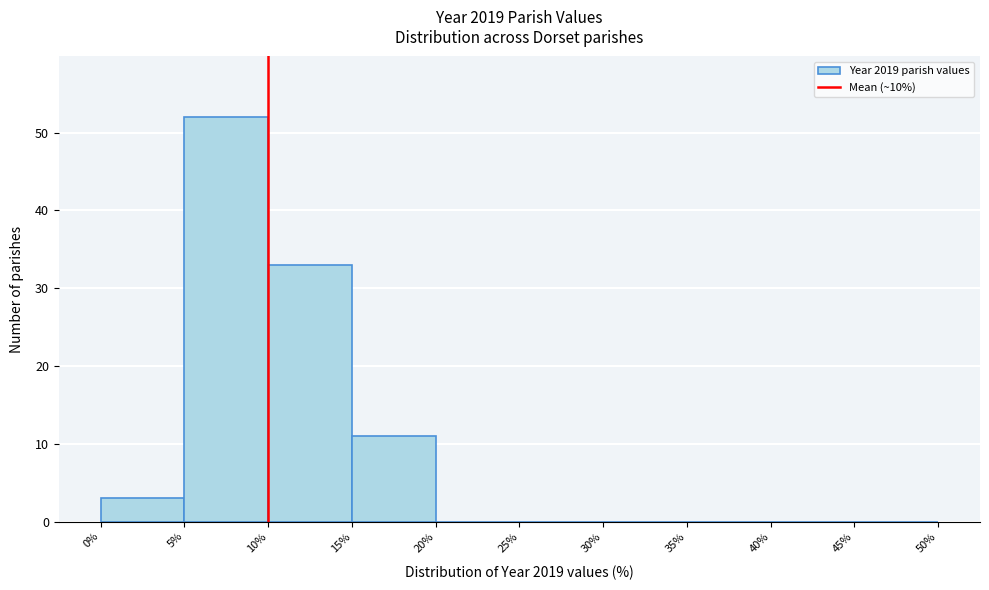

Reading left to right, transcribe this chart: for each bar, give the range it covers on the x-axis and its height. The values are not printed on the chart, so give them approximately, as read against the axis.

0% to 5%: 3
5% to 10%: 52
10% to 15%: 33
15% to 20%: 11
20% to 25%: 0
25% to 30%: 0
30% to 35%: 0
35% to 40%: 0
40% to 45%: 0
45% to 50%: 0